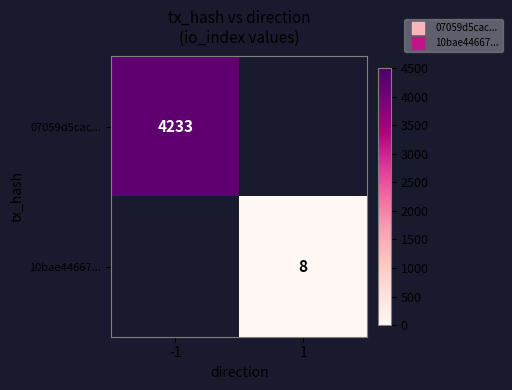

Is the value of 10bae44667... at -1 greater than the value of 07059d5cac... at 1?

No